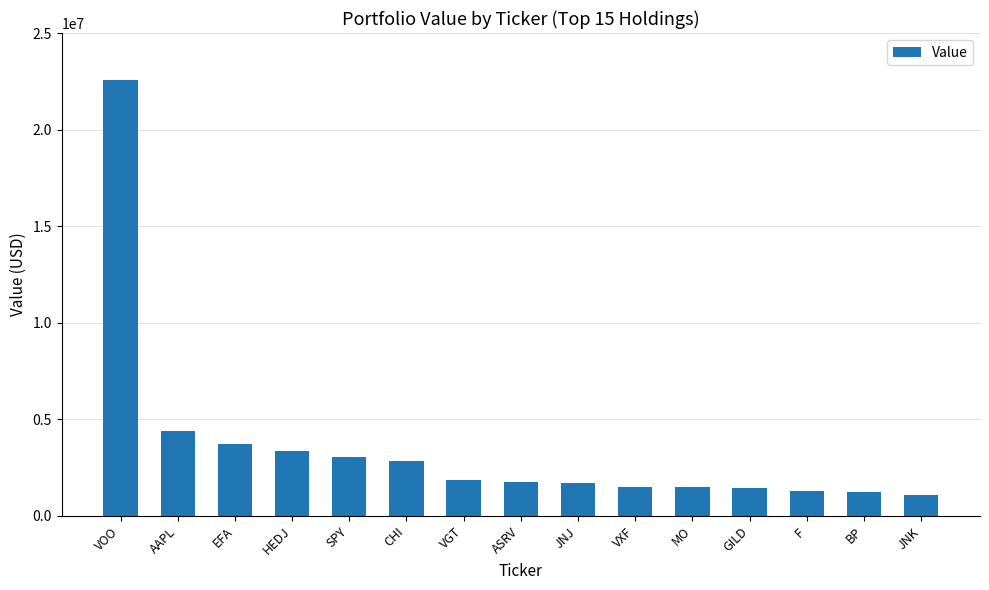

Approximately how many times larger is the value at EFA compared to HEDJ?

1.1